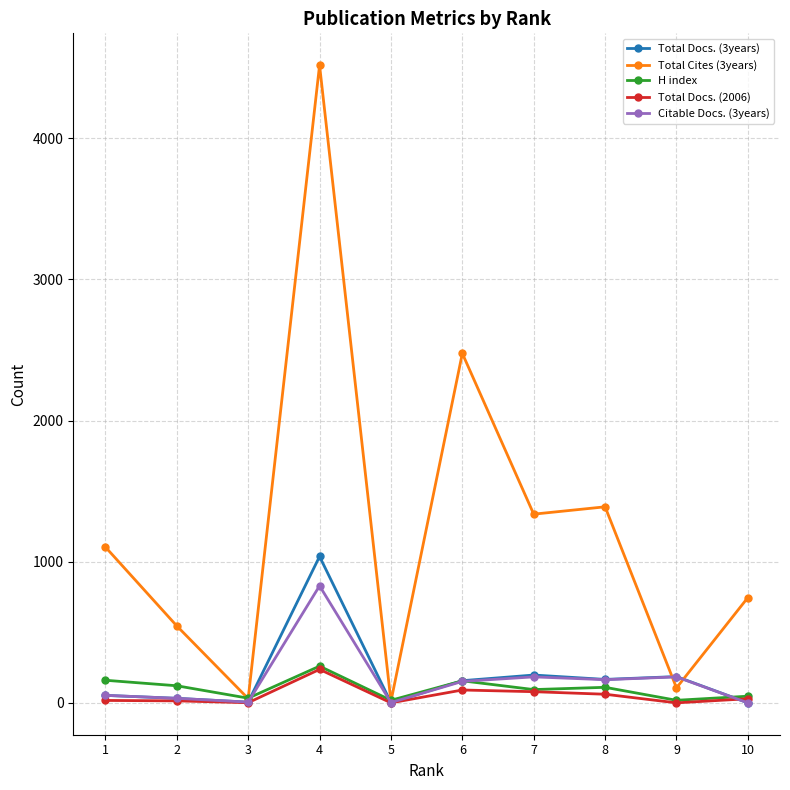

True or false: Total Cites (3years) has more than 2 points higher than both neighbors.

True